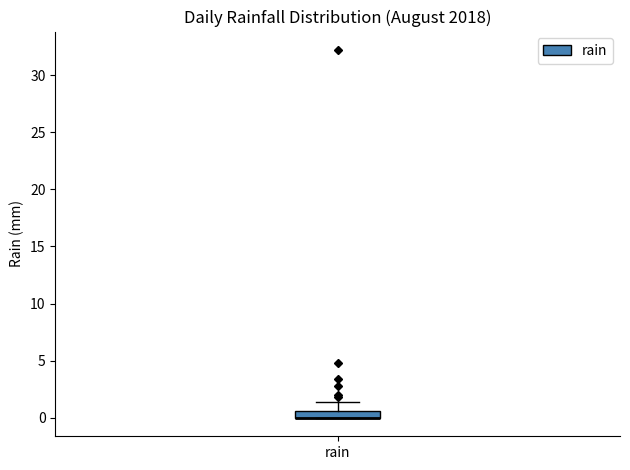

Where is the lower edge of the box for rain on the y-axis? The values are not printed on the chart, so give them approximately, as read against the axis.

0.0